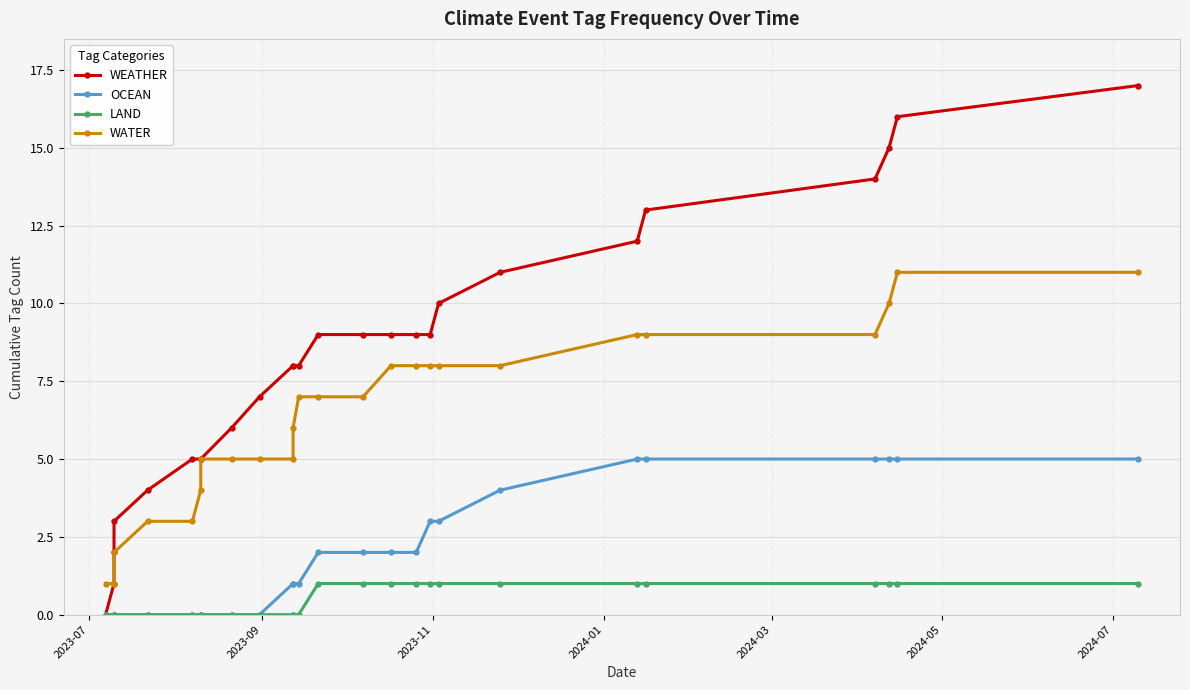

True or false: OCEAN has more than 1 interior local peaks.

False